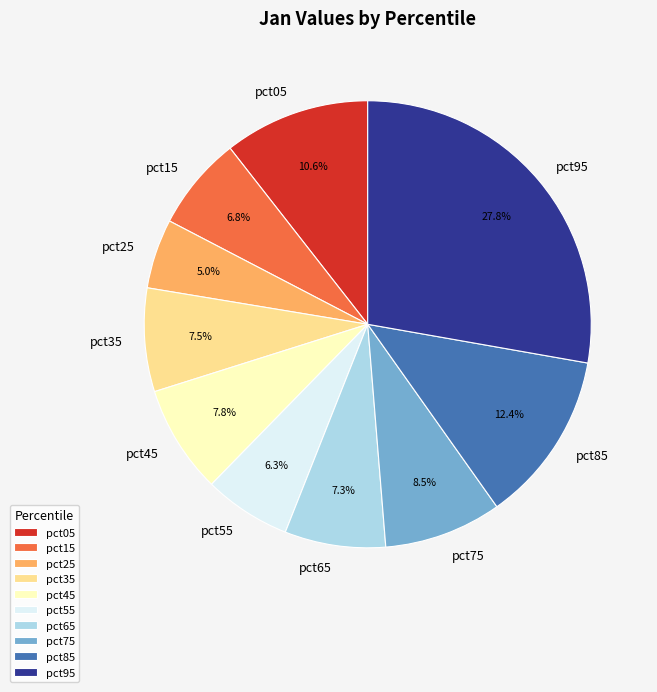

Does pct75 represent more than half of the total?

No